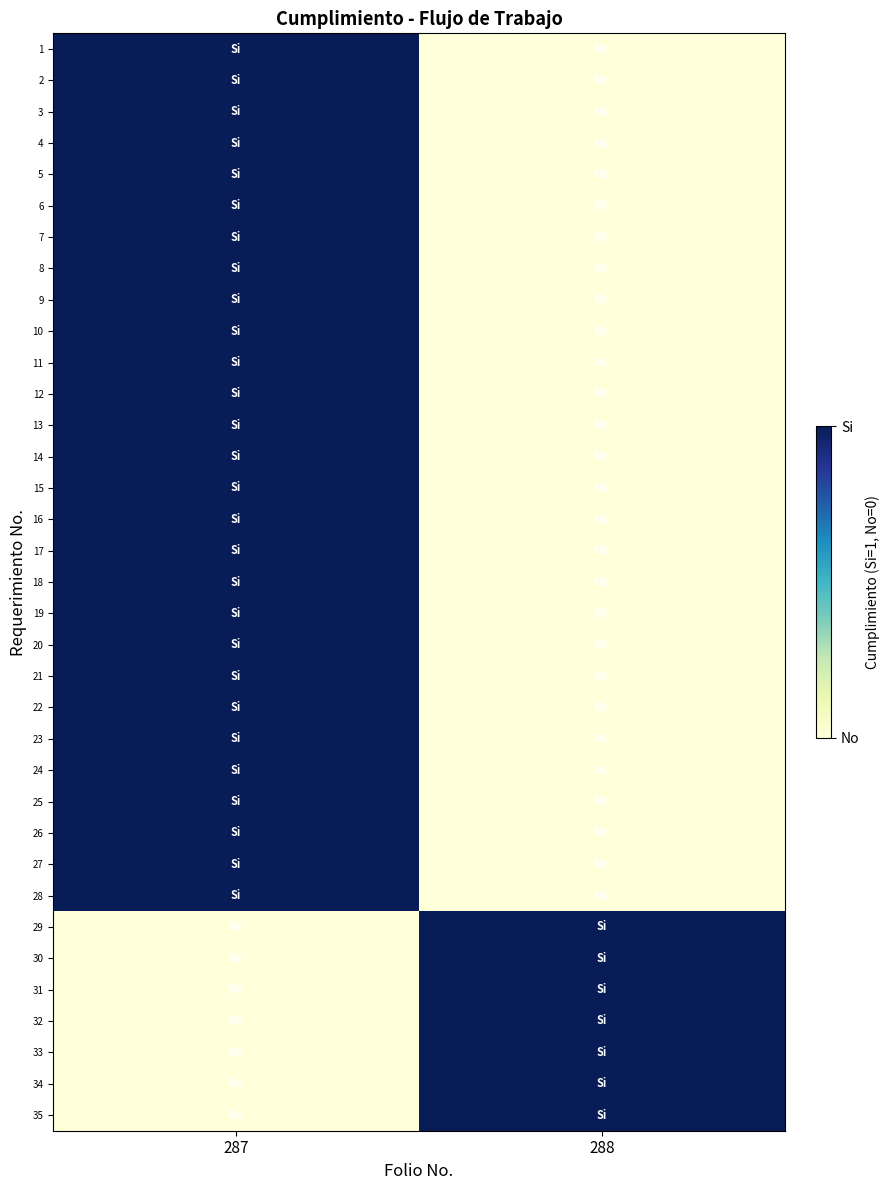

Reading left to right, extract all data points from this chart.

1: 287=1	288=0
2: 287=1	288=0
3: 287=1	288=0
4: 287=1	288=0
5: 287=1	288=0
6: 287=1	288=0
7: 287=1	288=0
8: 287=1	288=0
9: 287=1	288=0
10: 287=1	288=0
11: 287=1	288=0
12: 287=1	288=0
13: 287=1	288=0
14: 287=1	288=0
15: 287=1	288=0
16: 287=1	288=0
17: 287=1	288=0
18: 287=1	288=0
19: 287=1	288=0
20: 287=1	288=0
21: 287=1	288=0
22: 287=1	288=0
23: 287=1	288=0
24: 287=1	288=0
25: 287=1	288=0
26: 287=1	288=0
27: 287=1	288=0
28: 287=1	288=0
29: 287=0	288=1
30: 287=0	288=1
31: 287=0	288=1
32: 287=0	288=1
33: 287=0	288=1
34: 287=0	288=1
35: 287=0	288=1